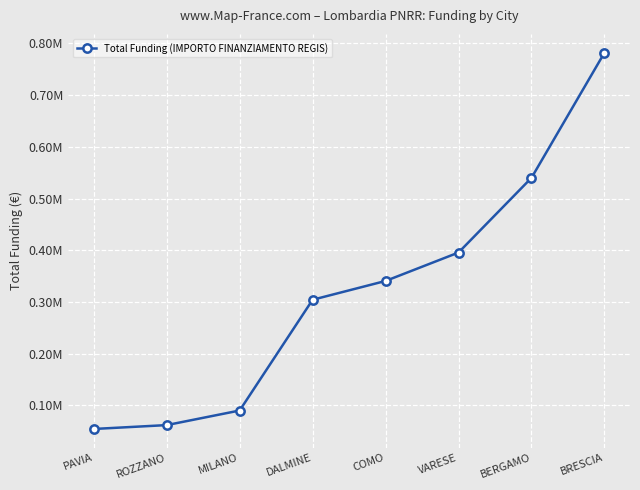

List the labels in order of value, largest first.

BRESCIA, BERGAMO, VARESE, COMO, DALMINE, MILANO, ROZZANO, PAVIA